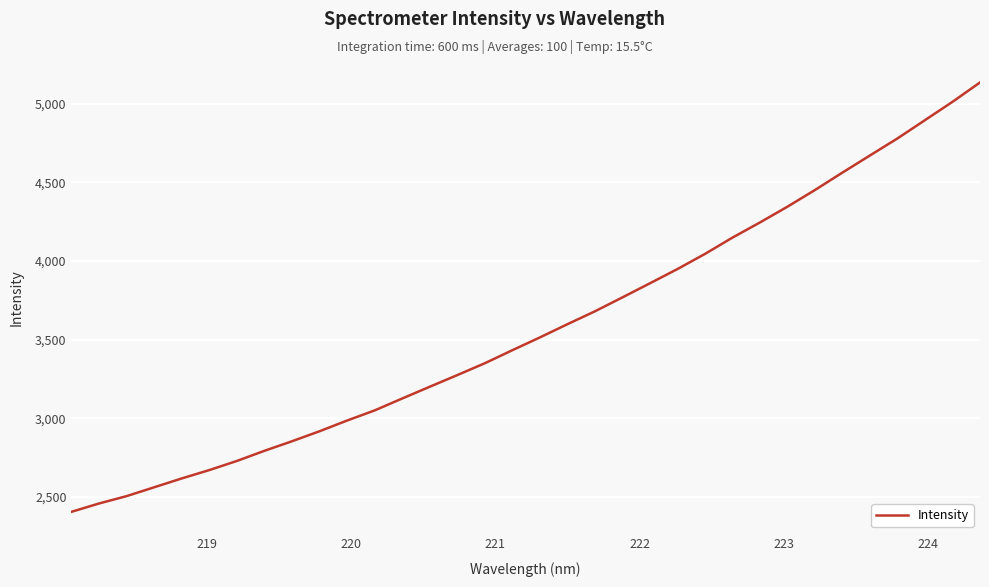

What is the minimum value shown in the chart?

2406.8